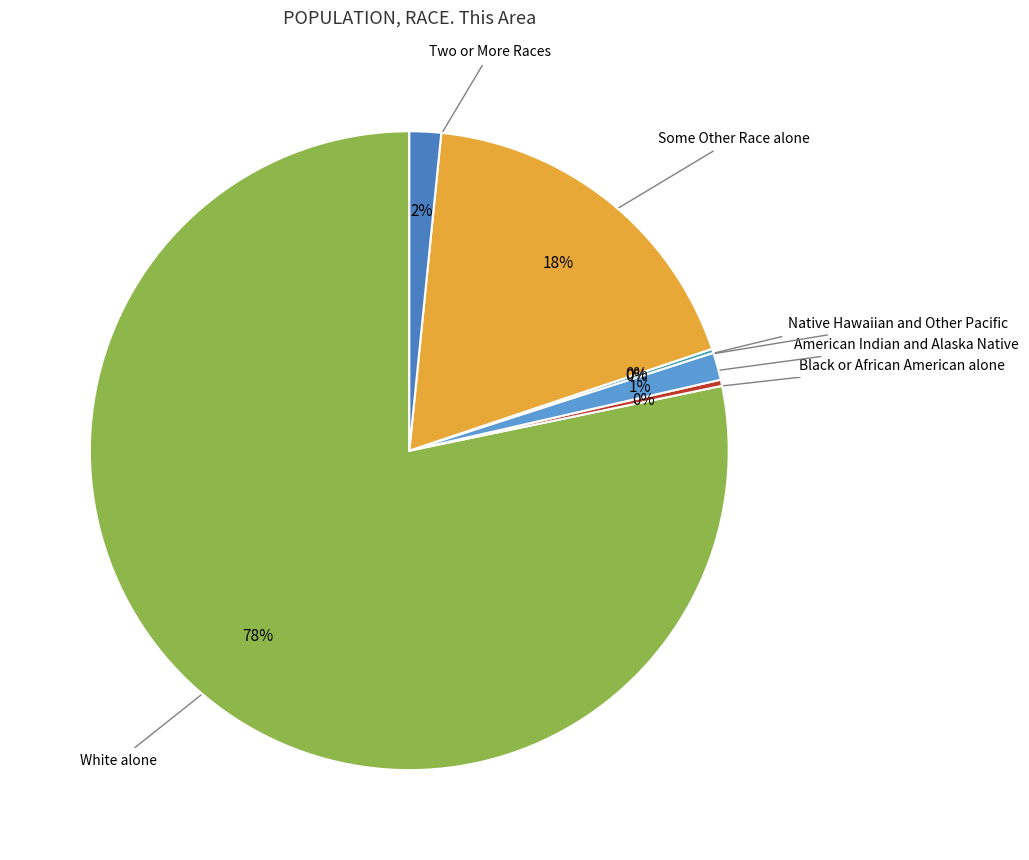

What percentage is NOT represented by Black or African American alone?

99.7%